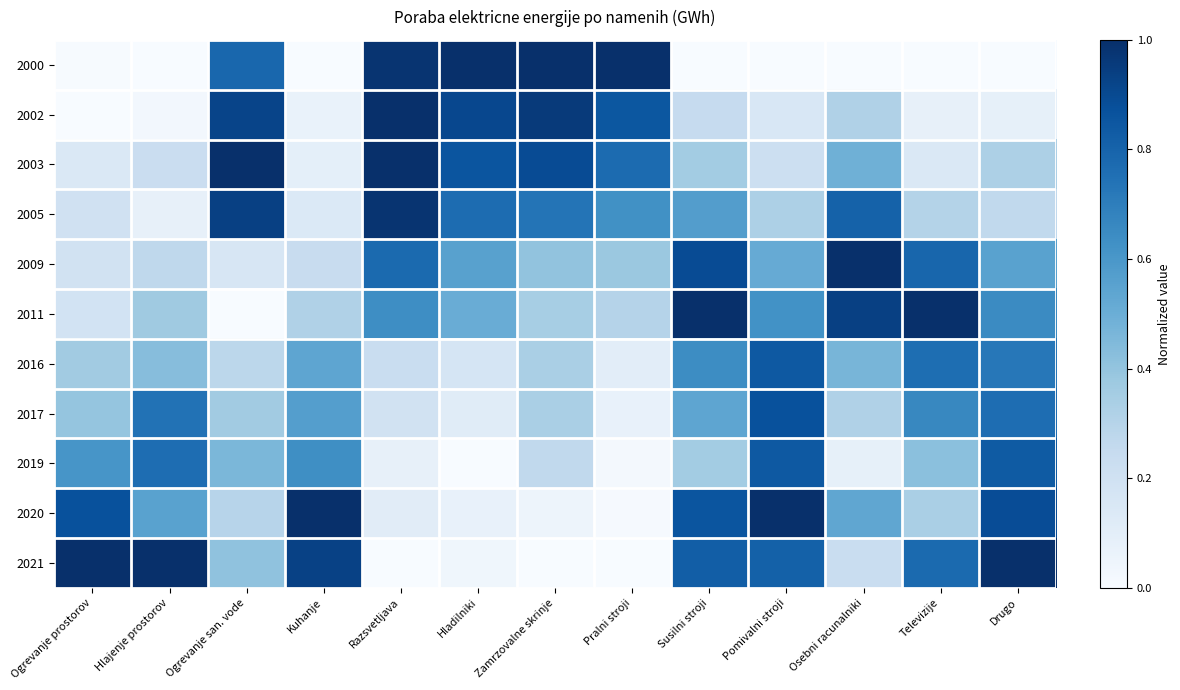

Rank the series at Ogrevanje san. vode from highest to lowest value.

2003, 2005, 2002, 2000, 2019, 2021, 2017, 2020, 2016, 2009, 2011